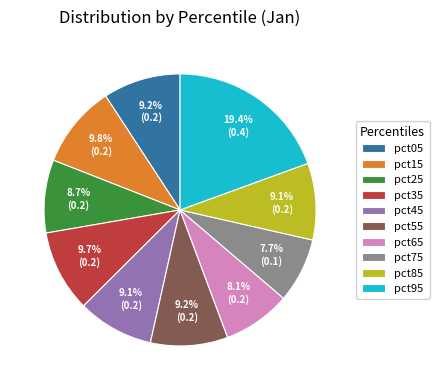

What percentage is NOT represented by pct85?

90.9%